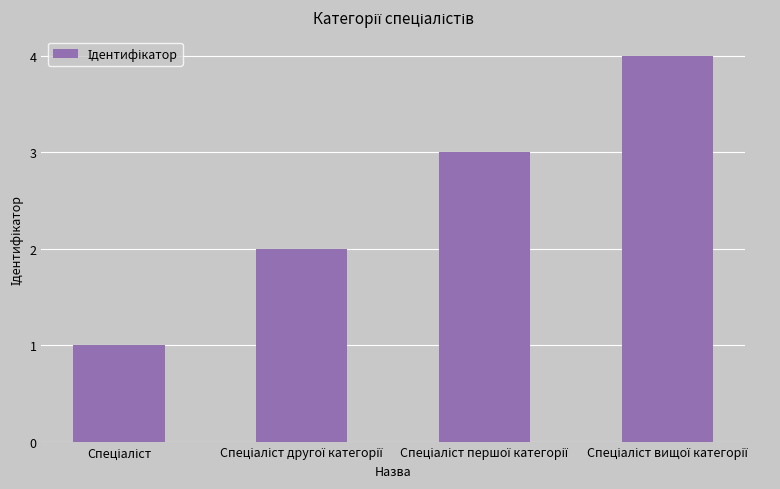

What is the sum of all values?

10